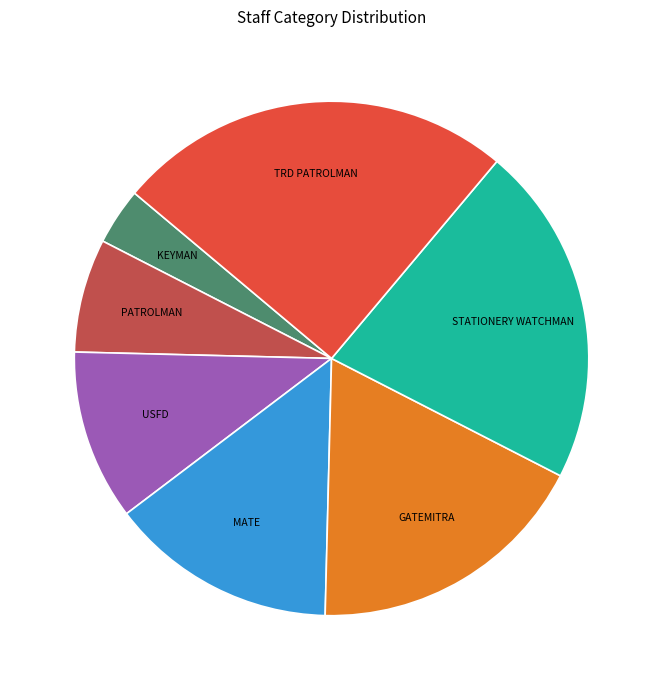

Does TRD PATROLMAN account for over 50% of the chart?

No